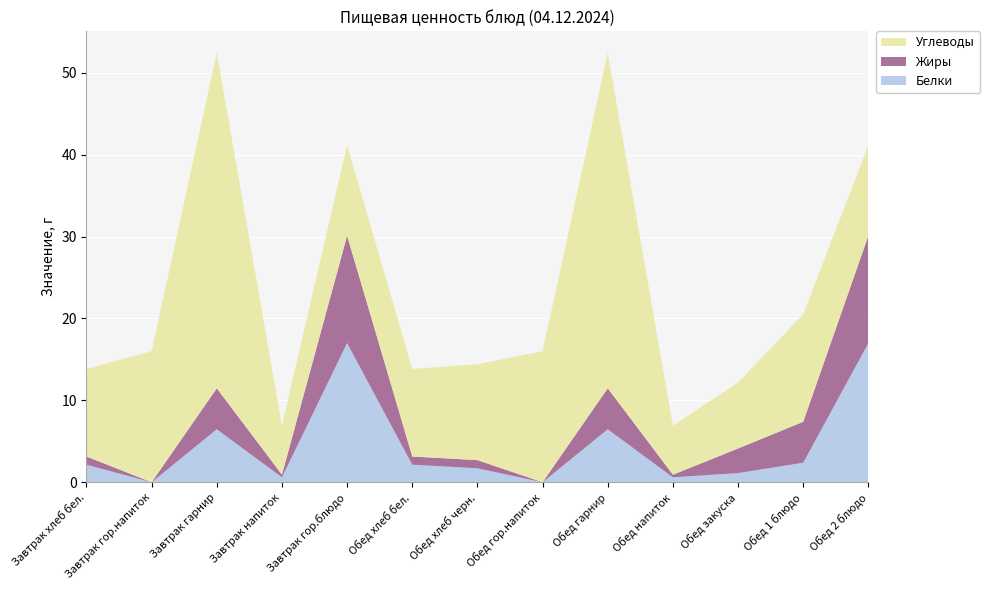

Reading left to right, transcribe all the data shown in this chart.

Белки: Завтрак хлеб бел.=2.1	Завтрак гор.напиток=0.0	Завтрак гарнир=6.5	Завтрак напиток=0.6	Завтрак гор.блюдо=17.0	Обед хлеб бел.=2.1	Обед хлеб черн.=1.7	Обед гор.напиток=0.0	Обед гарнир=6.5	Обед напиток=0.6	Обед закуска=1.1	Обед 1 блюдо=2.4	Обед 2 блюдо=17.0
Жиры: Завтрак хлеб бел.=1.0	Завтрак гор.напиток=0.0	Завтрак гарнир=5.0	Завтрак напиток=0.3	Завтрак гор.блюдо=13.1	Обед хлеб бел.=1.0	Обед хлеб черн.=1.0	Обед гор.напиток=0.0	Обед гарнир=5.0	Обед напиток=0.3	Обед закуска=3.0	Обед 1 блюдо=5.0	Обед 2 блюдо=13.1
Углеводы: Завтрак хлеб бел.=10.7	Завтрак гор.напиток=16.0	Завтрак гарнир=41.0	Завтрак напиток=6.0	Завтрак гор.блюдо=11.1	Обед хлеб бел.=10.7	Обед хлеб черн.=11.7	Обед гор.напиток=16.0	Обед гарнир=41.0	Обед напиток=6.0	Обед закуска=8.1	Обед 1 блюдо=13.1	Обед 2 блюдо=11.1